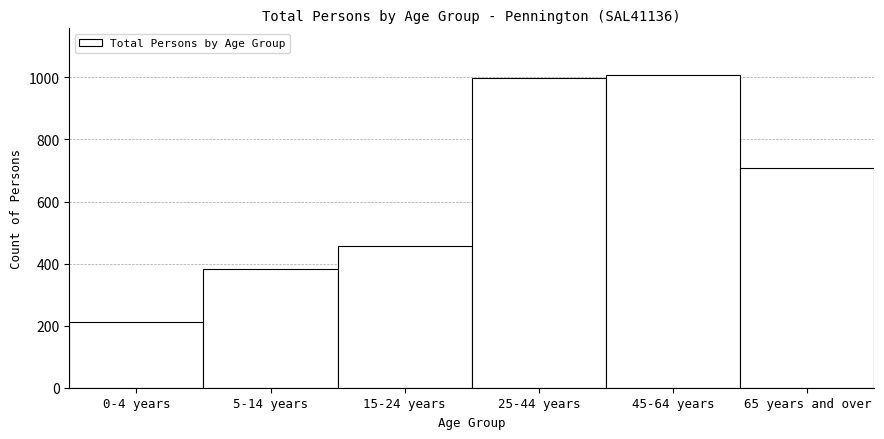

Reading left to right, transcribe all the data shown in this chart.

213	383	457	999	1007	709